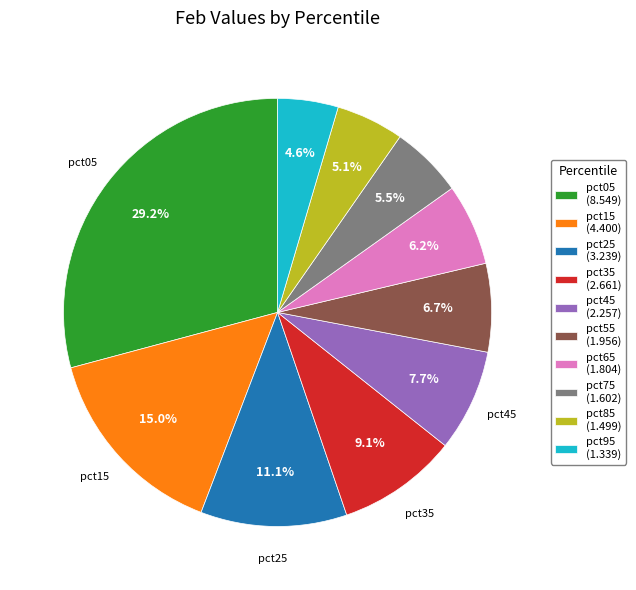

Does any single category account for the majority?

No